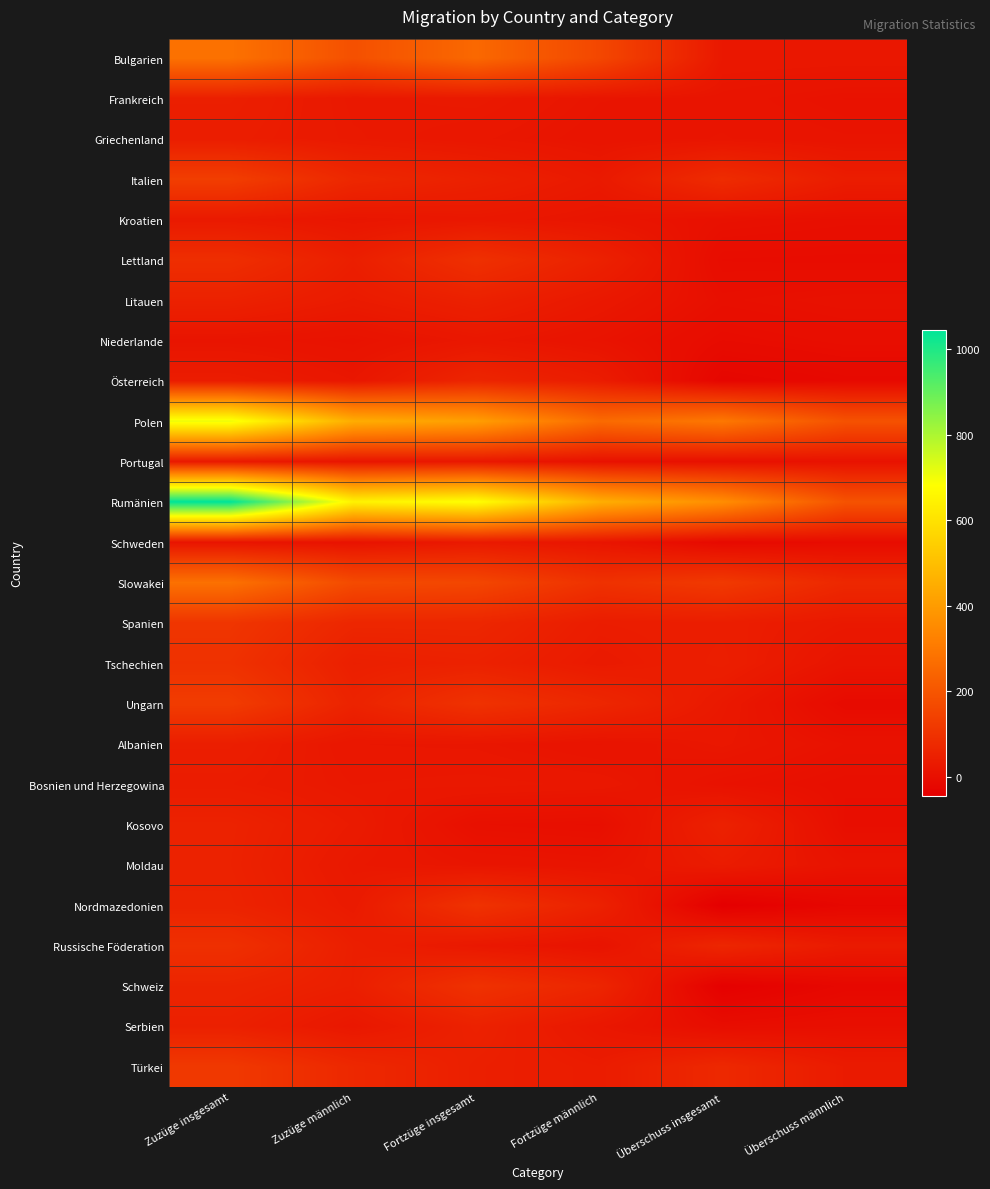

Reading left to right, extract all data points from this chart.

Bulgarien: Zuzüge insgesamt=280	Zuzüge männlich=185	Fortzüge insgesamt=254	Fortzüge männlich=160	Überschuss insgesamt=26	Überschuss männlich=25
Frankreich: Zuzüge insgesamt=46	Zuzüge männlich=27	Fortzüge insgesamt=30	Fortzüge männlich=18	Überschuss insgesamt=16	Überschuss männlich=9
Griechenland: Zuzüge insgesamt=41	Zuzüge männlich=29	Fortzüge insgesamt=23	Fortzüge männlich=15	Überschuss insgesamt=18	Überschuss männlich=14
Italien: Zuzüge insgesamt=134	Zuzüge männlich=70	Fortzüge insgesamt=51	Fortzüge männlich=30	Überschuss insgesamt=83	Überschuss männlich=40
Kroatien: Zuzüge insgesamt=31	Zuzüge männlich=19	Fortzüge insgesamt=25	Fortzüge männlich=17	Überschuss insgesamt=6	Überschuss männlich=2
Lettland: Zuzüge insgesamt=89	Zuzüge männlich=45	Fortzüge insgesamt=95	Fortzüge männlich=52	Überschuss insgesamt=-6	Überschuss männlich=-7
Litauen: Zuzüge insgesamt=53	Zuzüge männlich=34	Fortzüge insgesamt=51	Fortzüge männlich=27	Überschuss insgesamt=2	Überschuss männlich=7
Niederlande: Zuzüge insgesamt=16	Zuzüge männlich=10	Fortzüge insgesamt=24	Fortzüge männlich=12	Überschuss insgesamt=-8	Überschuss männlich=-2
Österreich: Zuzüge insgesamt=39	Zuzüge männlich=22	Fortzüge insgesamt=64	Fortzüge männlich=38	Überschuss insgesamt=-25	Überschuss männlich=-16
Polen: Zuzüge insgesamt=706	Zuzüge männlich=450	Fortzüge insgesamt=408	Fortzüge männlich=260	Überschuss insgesamt=298	Überschuss männlich=190
Portugal: Zuzüge insgesamt=29	Zuzüge männlich=18	Fortzüge insgesamt=25	Fortzüge männlich=8	Überschuss insgesamt=4	Überschuss männlich=10
Rumänien: Zuzüge insgesamt=1045	Zuzüge männlich=648	Fortzüge insgesamt=685	Fortzüge männlich=455	Überschuss insgesamt=360	Überschuss männlich=193
Schweden: Zuzüge insgesamt=15	Zuzüge männlich=11	Fortzüge insgesamt=30	Fortzüge männlich=18	Überschuss insgesamt=-15	Überschuss männlich=-7
Slowakei: Zuzüge insgesamt=279	Zuzüge männlich=169	Fortzüge insgesamt=158	Fortzüge männlich=98	Überschuss insgesamt=121	Überschuss männlich=71
Spanien: Zuzüge insgesamt=109	Zuzüge männlich=67	Fortzüge insgesamt=67	Fortzüge männlich=39	Überschuss insgesamt=42	Überschuss männlich=28
Tschechien: Zuzüge insgesamt=98	Zuzüge männlich=47	Fortzüge insgesamt=53	Fortzüge männlich=32	Überschuss insgesamt=45	Überschuss männlich=15
Ungarn: Zuzüge insgesamt=128	Zuzüge männlich=57	Fortzüge insgesamt=100	Fortzüge männlich=68	Überschuss insgesamt=28	Überschuss männlich=-11
Albanien: Zuzüge insgesamt=44	Zuzüge männlich=22	Fortzüge insgesamt=21	Fortzüge männlich=13	Überschuss insgesamt=23	Überschuss männlich=9
Bosnien und Herzegowina: Zuzüge insgesamt=37	Zuzüge männlich=26	Fortzüge insgesamt=28	Fortzüge männlich=25	Überschuss insgesamt=9	Überschuss männlich=1
Kosovo: Zuzüge insgesamt=55	Zuzüge männlich=34	Fortzüge insgesamt=3	Fortzüge männlich=0	Überschuss insgesamt=52	Überschuss männlich=0
Moldau: Zuzüge insgesamt=54	Zuzüge männlich=27	Fortzüge insgesamt=18	Fortzüge männlich=14	Überschuss insgesamt=36	Überschuss männlich=13
Nordmazedonien: Zuzüge insgesamt=57	Zuzüge männlich=32	Fortzüge insgesamt=101	Fortzüge männlich=53	Überschuss insgesamt=-44	Überschuss männlich=-21
Russische Föderation: Zuzüge insgesamt=93	Zuzüge männlich=45	Fortzüge insgesamt=26	Fortzüge männlich=12	Überschuss insgesamt=67	Überschuss männlich=33
Schweiz: Zuzüge insgesamt=60	Zuzüge männlich=45	Fortzüge insgesamt=99	Fortzüge männlich=64	Überschuss insgesamt=-39	Überschuss männlich=-19
Serbien: Zuzüge insgesamt=49	Zuzüge männlich=24	Fortzüge insgesamt=53	Fortzüge männlich=23	Überschuss insgesamt=-4	Überschuss männlich=1
Türkei: Zuzüge insgesamt=119	Zuzüge männlich=71	Fortzüge insgesamt=46	Fortzüge männlich=37	Überschuss insgesamt=73	Überschuss männlich=34